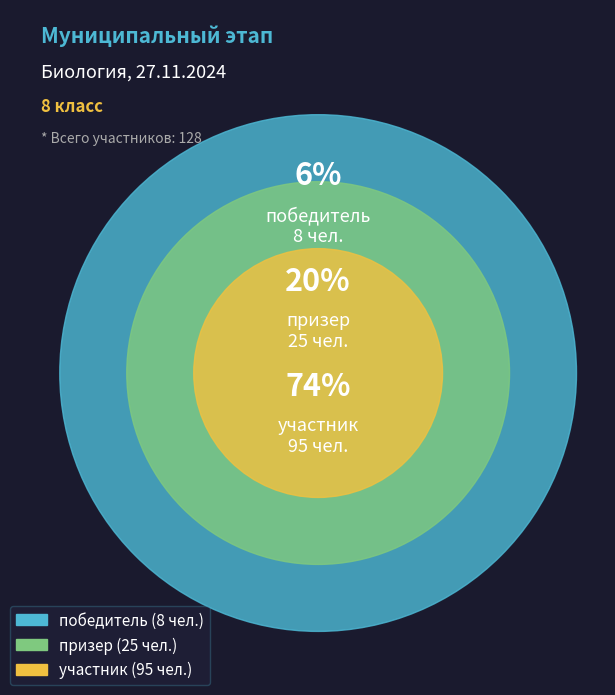

Which category has the smallest portion of the pie?

победитель